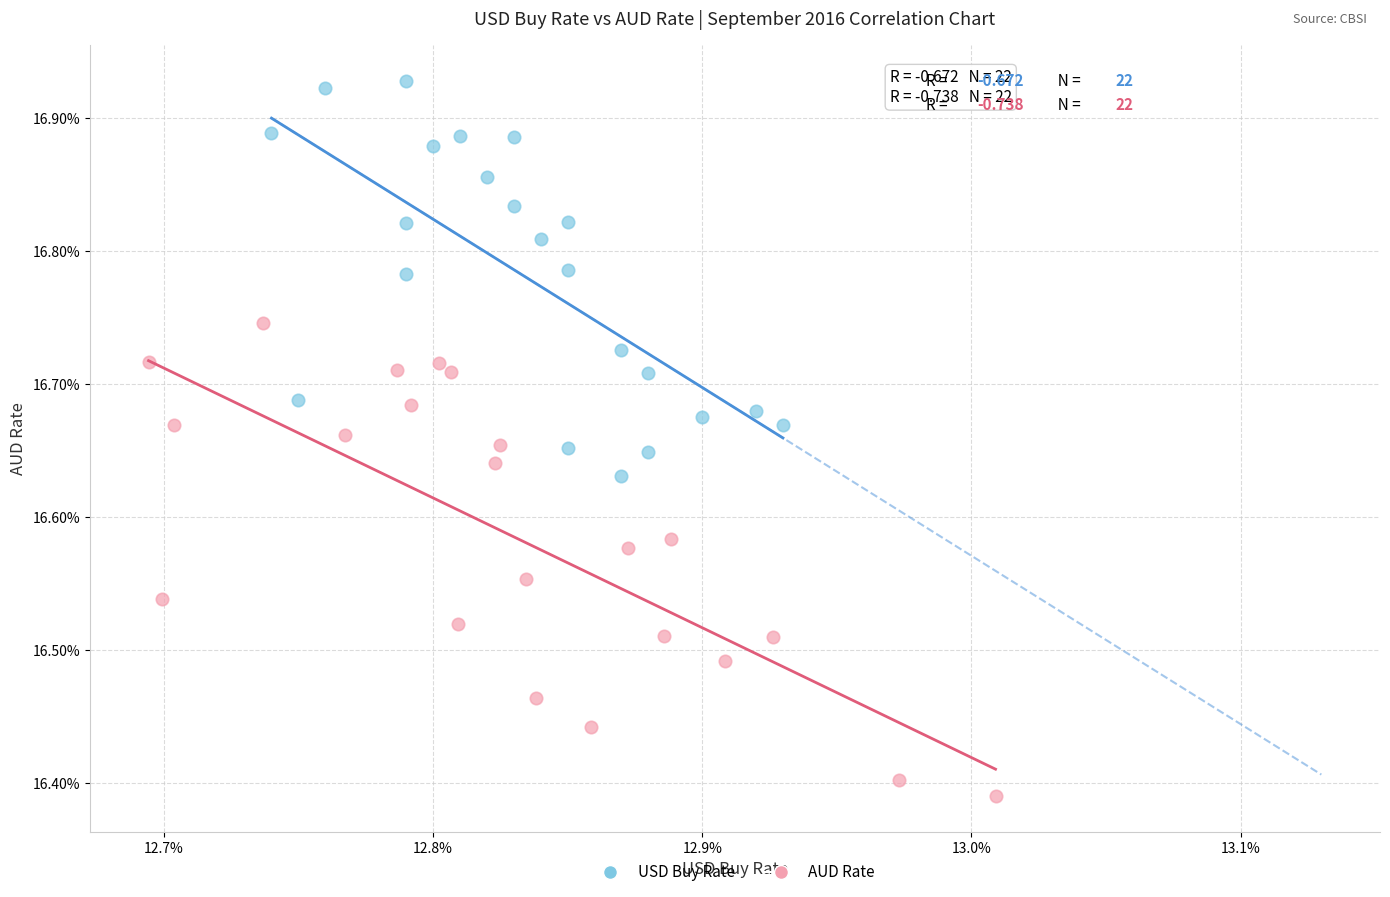

Which series contains the lowest Y value?

AUD Rate